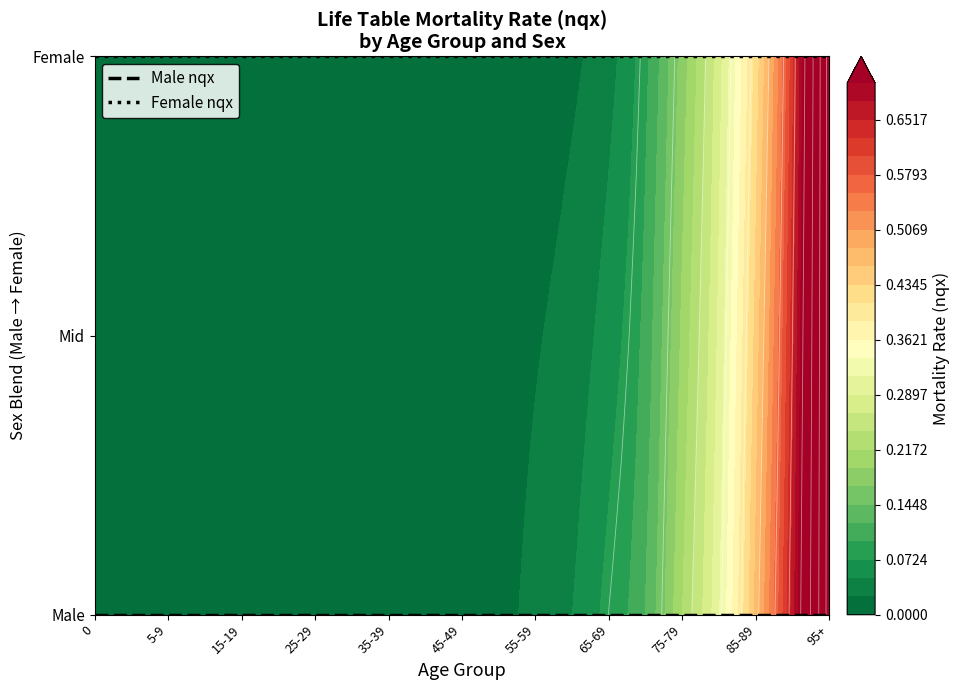

What is the highest value of the Female nqx series?

100